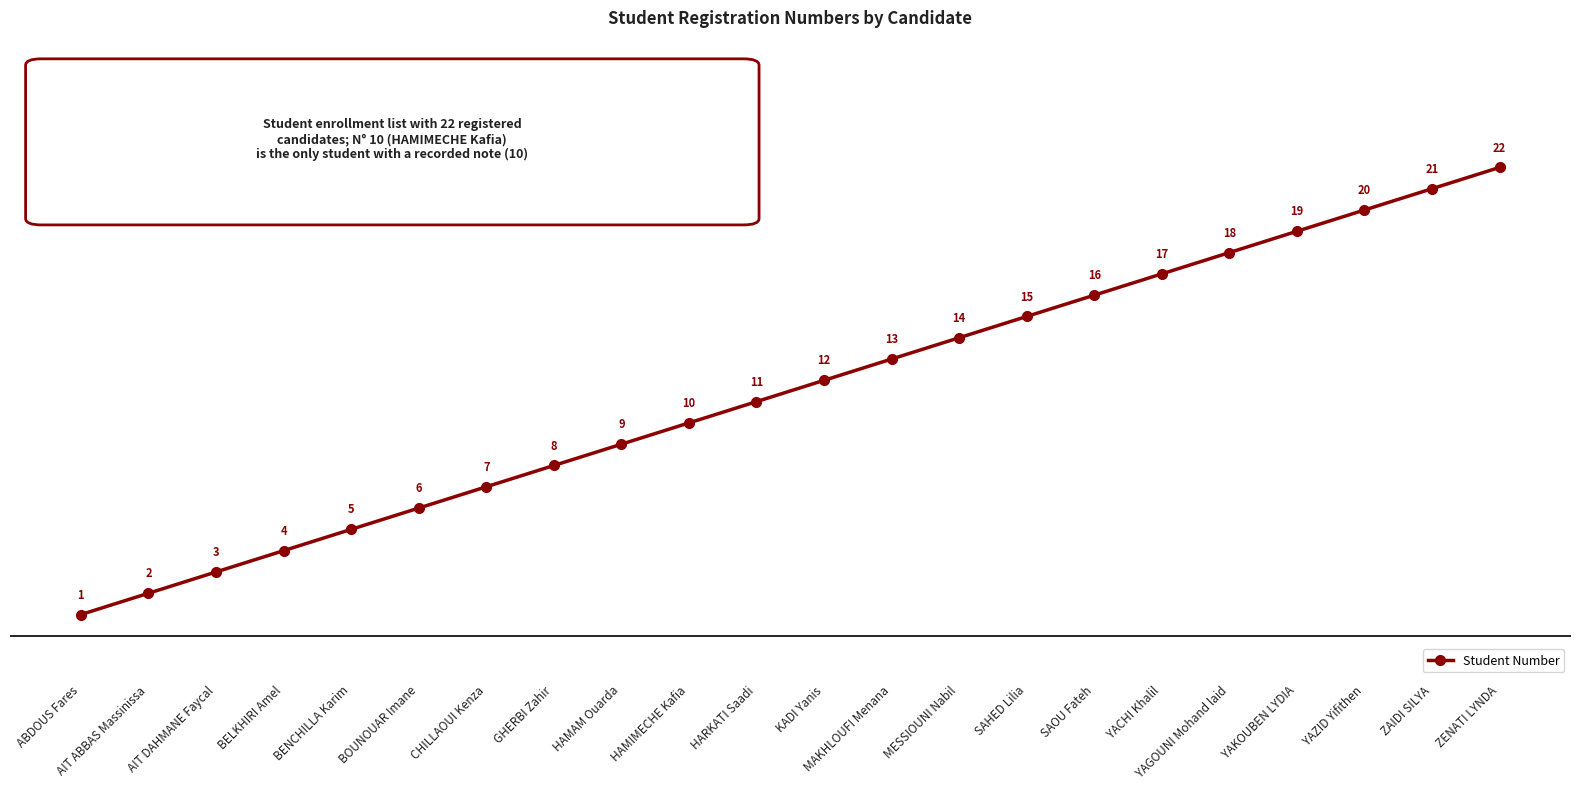

What is the difference between the maximum and second lowest values?

20